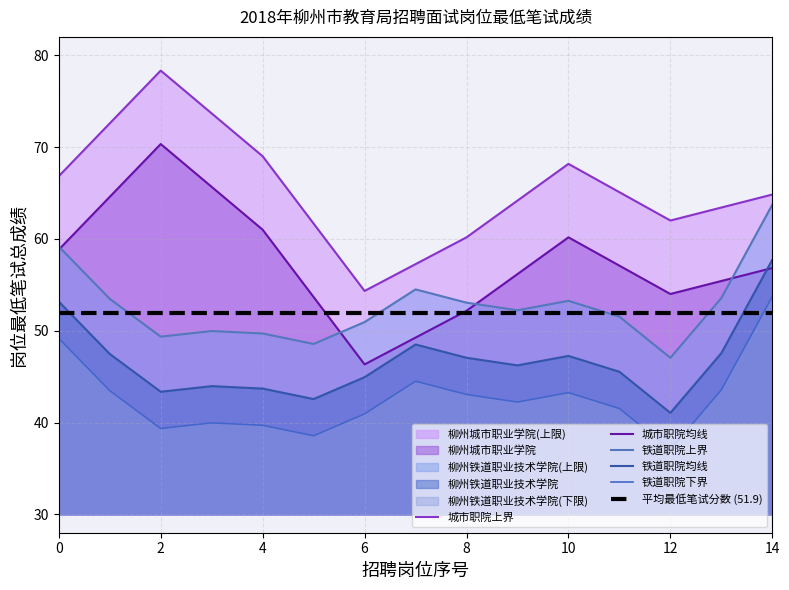

What is the value of the 铁道职院上界 point at the 10th from the left?

52.2